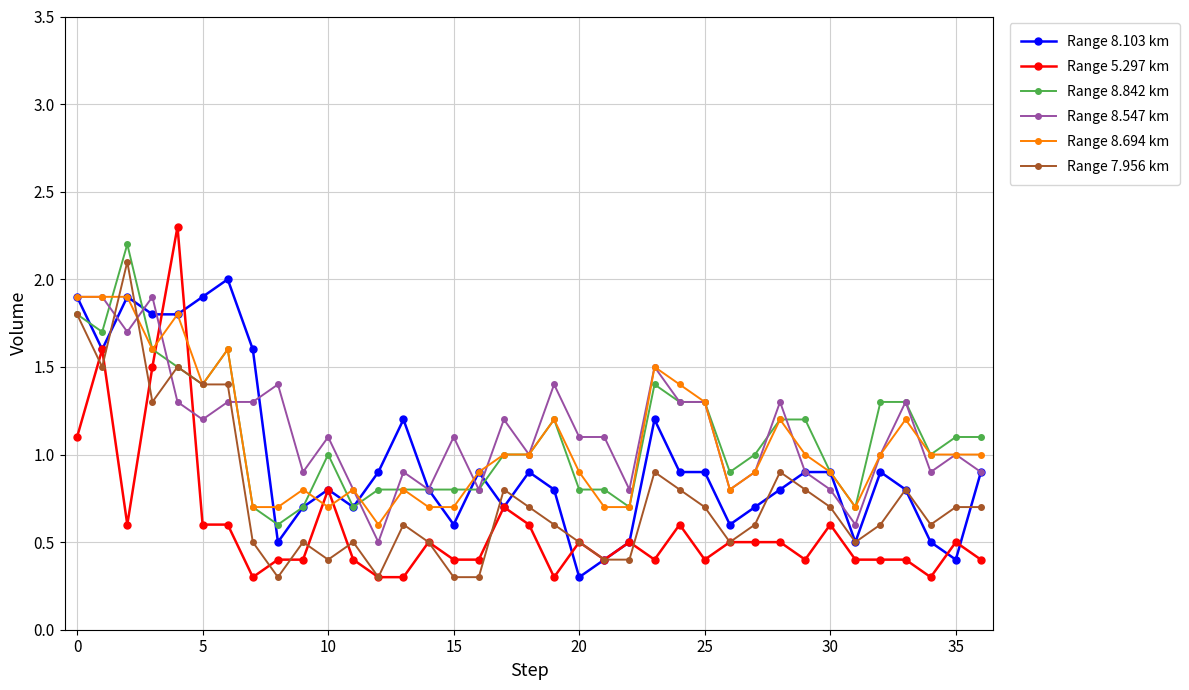

Which series ends up on top after the final intersection of Range 8.547 km and Range 7.956 km?

Range 8.547 km